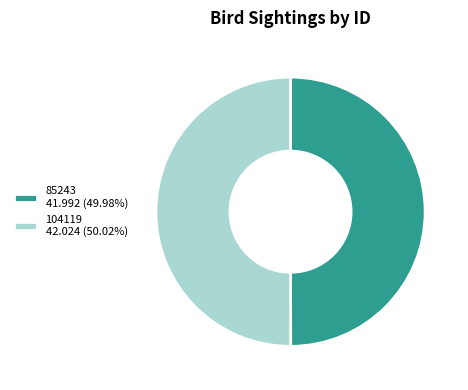

How many segments does this pie chart have?

2